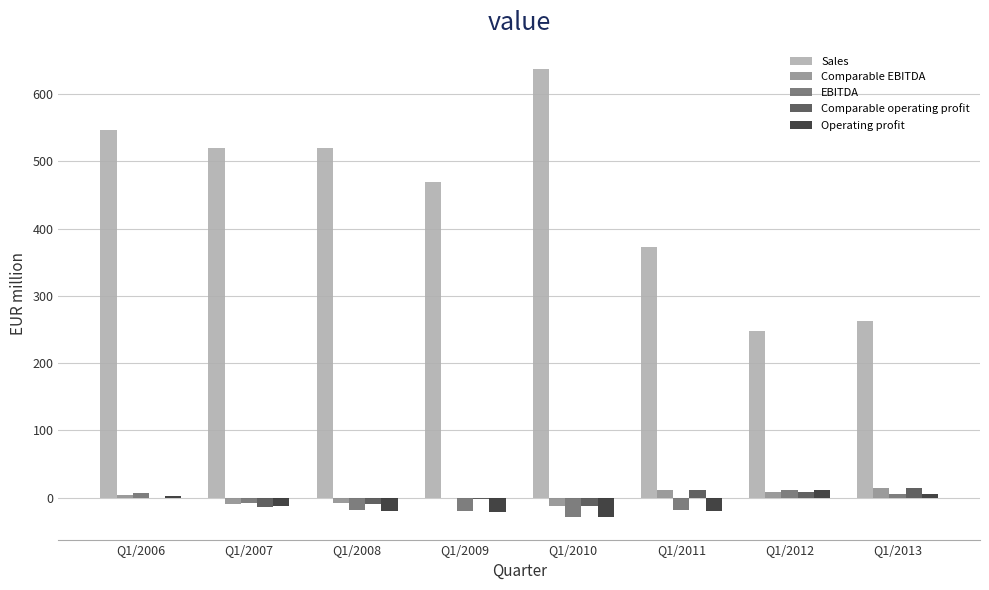

Are the bars horizontal?

No